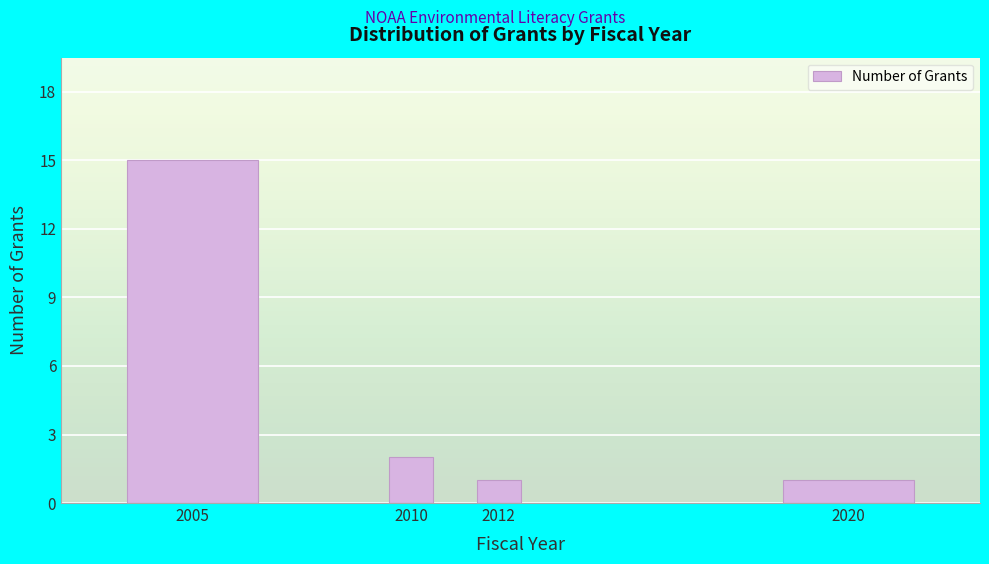

Reading left to right, list all the values displayed in this chart.

2005=15	2010=2	2012=1	2020=1